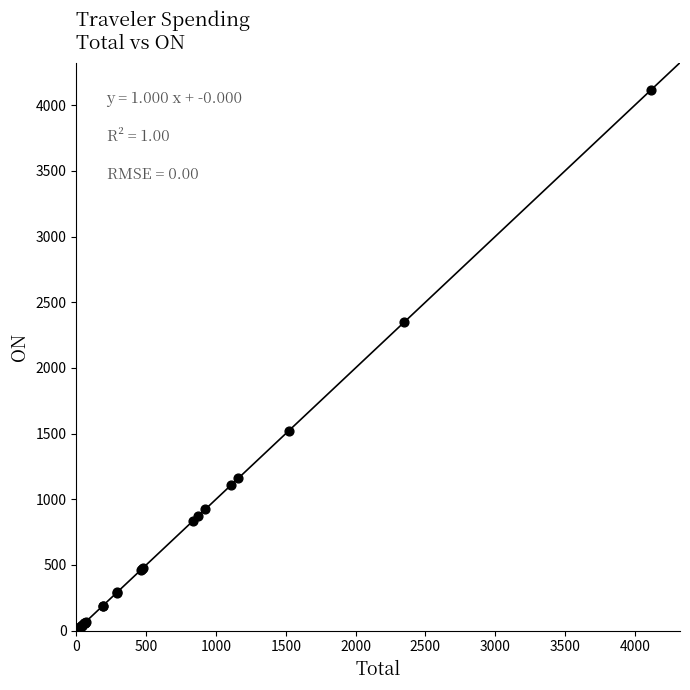

What Y value in the scatter plot is closest to 2059?

2346.6